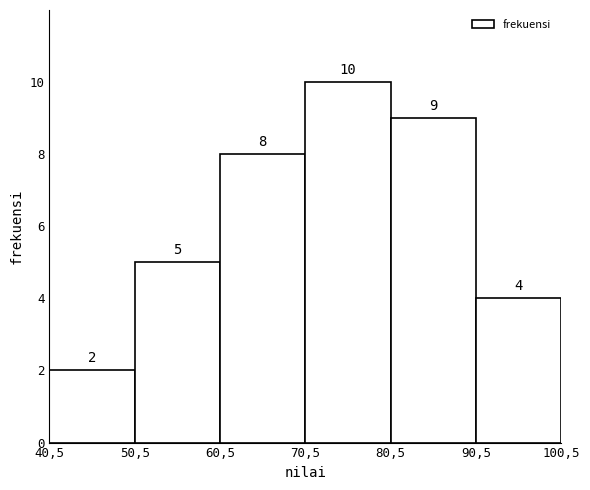

Reading left to right, what are all the values shown in this chart?

40,5=2	50,5=5	60,5=8	70,5=10	80,5=9	90,5=4